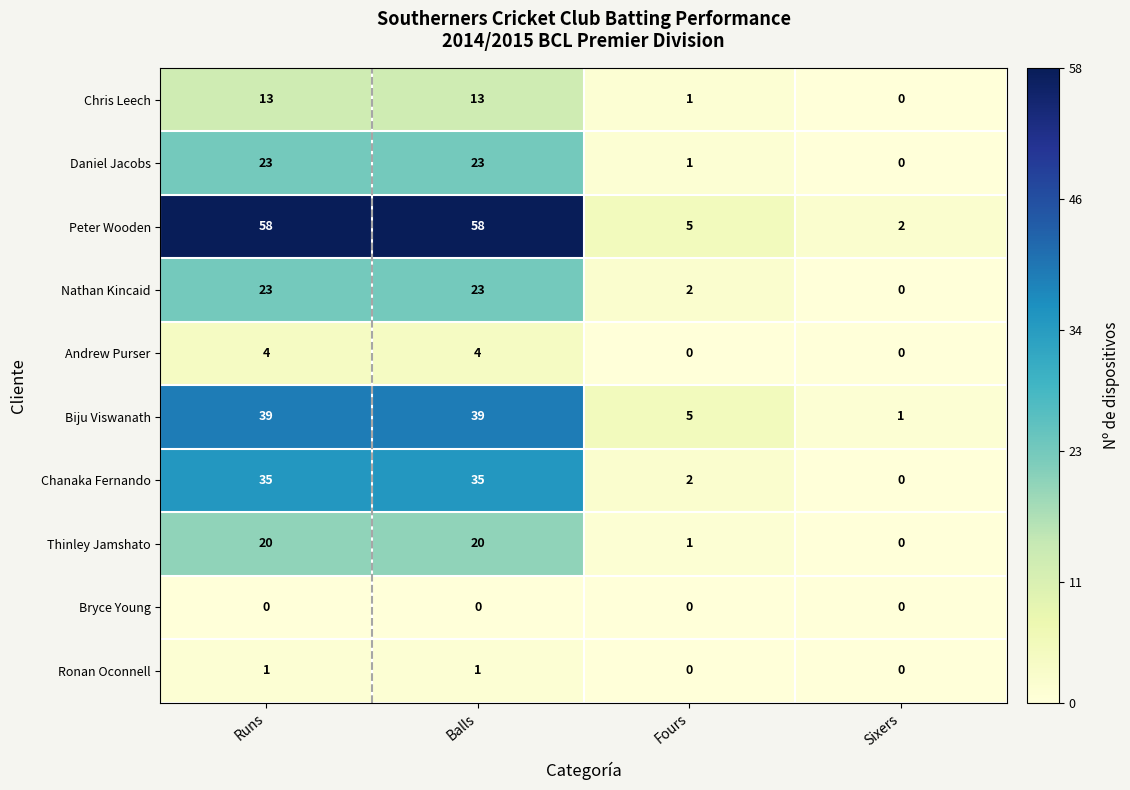

At how many categories does at least one series exceed 9?

2